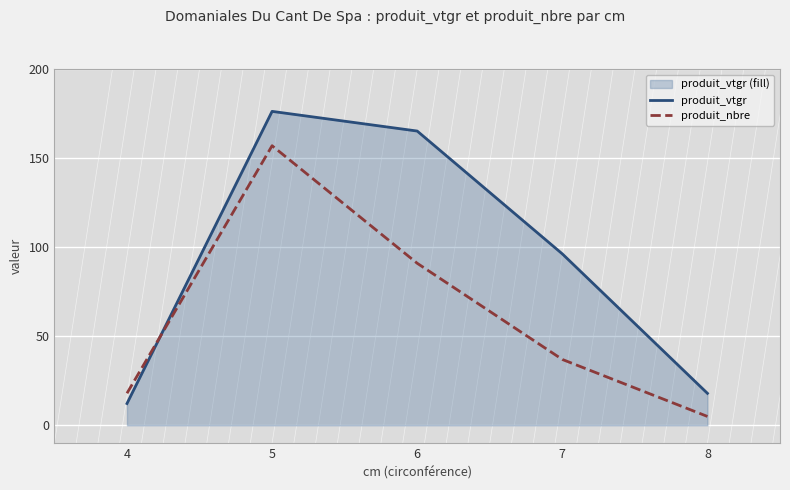

Between which two adjacent categories do produit_nbre and produit_vtgr first intersect?

4 and 5